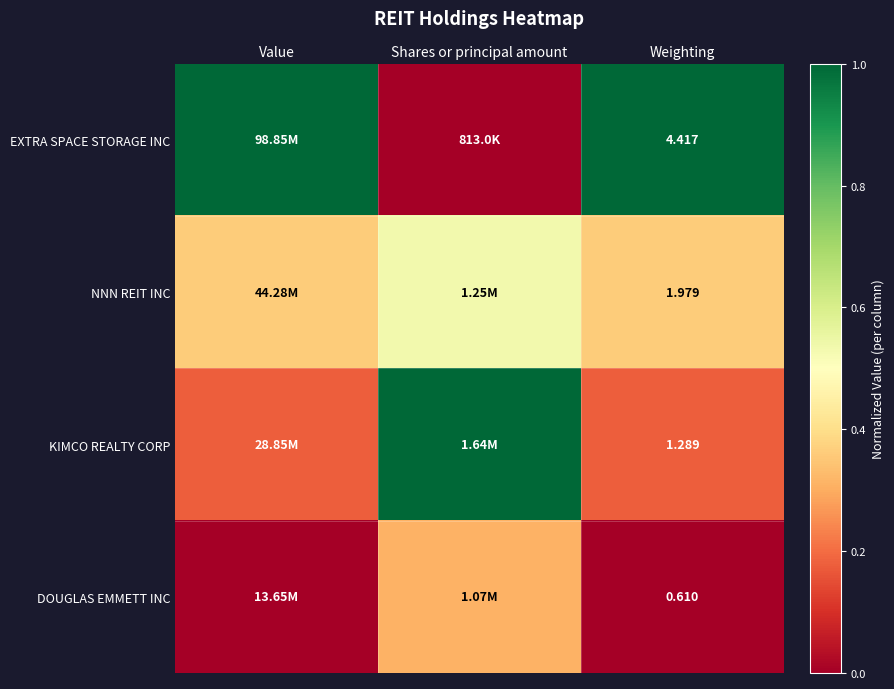

At Weighting, list the series in order from smallest to largest.

DOUGLAS EMMETT INC, KIMCO REALTY CORP, NNN REIT INC, EXTRA SPACE STORAGE INC